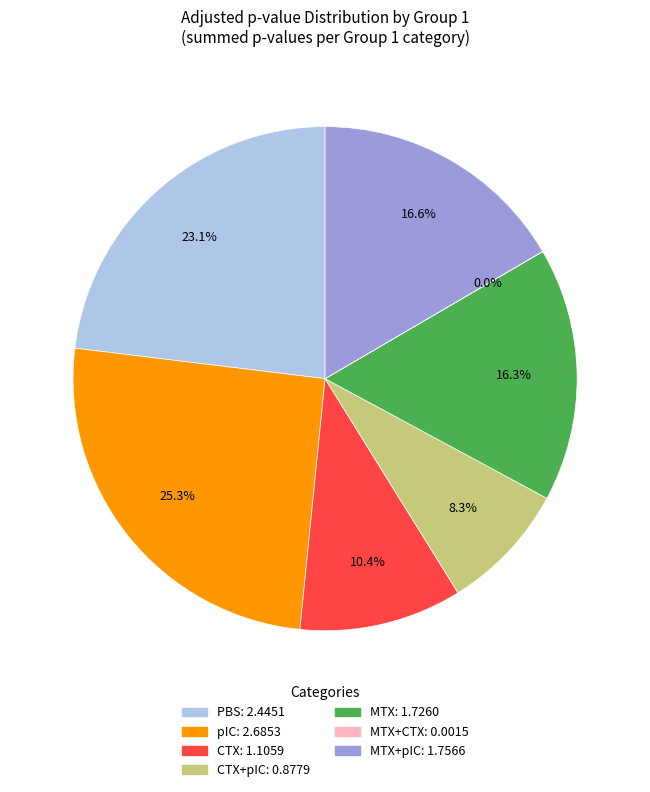

Is there any slice that represents more than half of the pie?

No